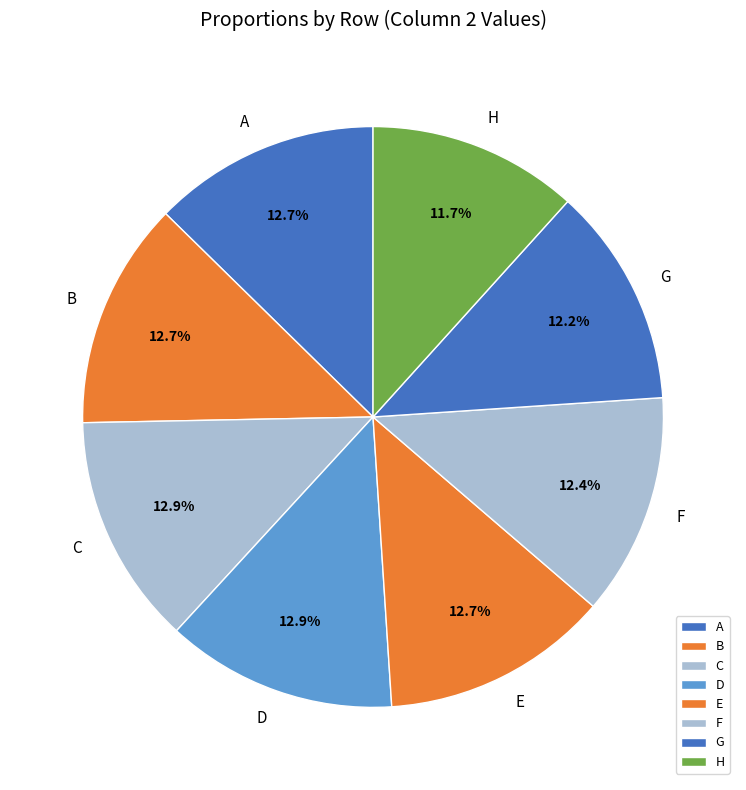

The C slice represents 26% of the pie. True or false?

False